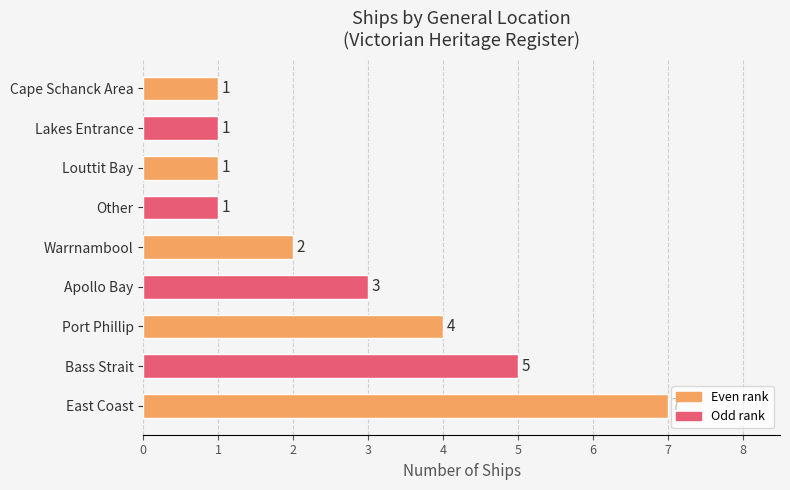

Which has a higher value, Apollo Bay or Warrnambool?

Apollo Bay